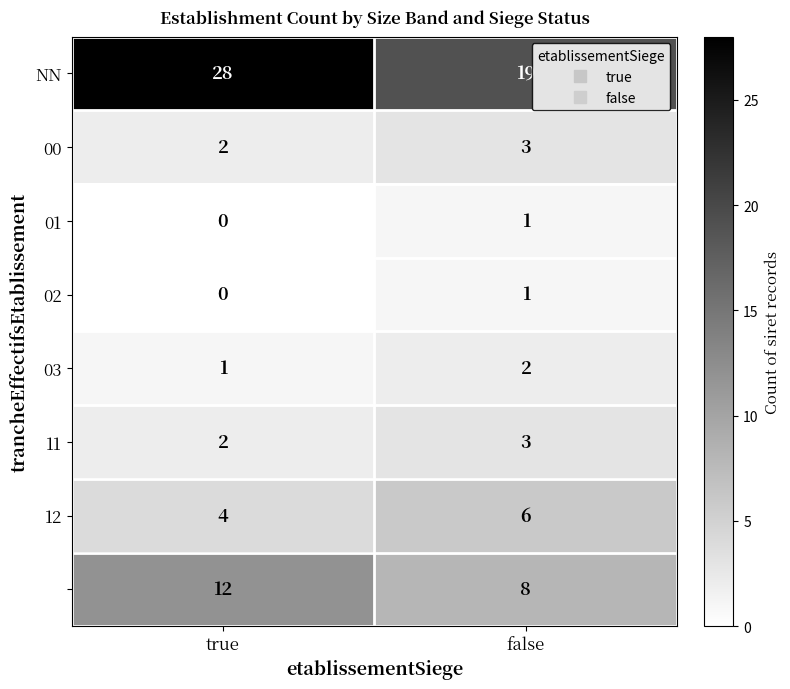

At which category is the sum across all series the highest?

true